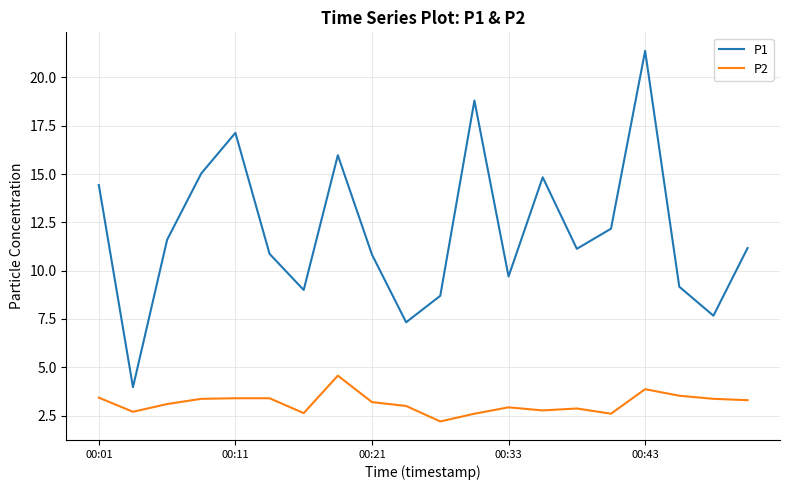

What is the sum of all P2 values?

62.8